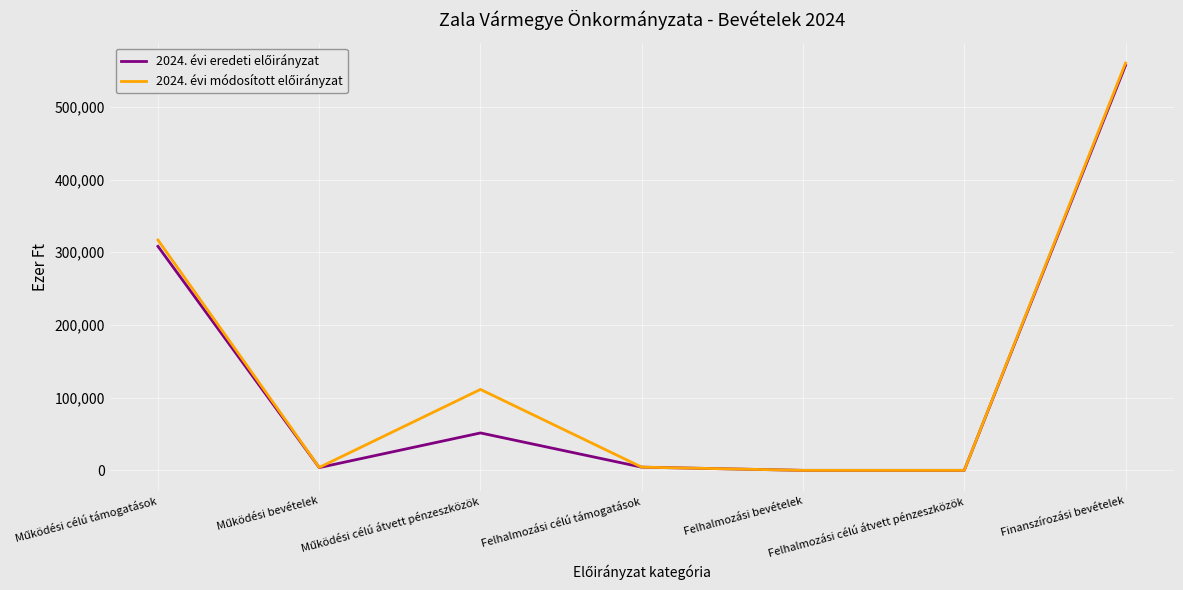

At which category does the chart reach its peak across all series?

Finanszírozási bevételek